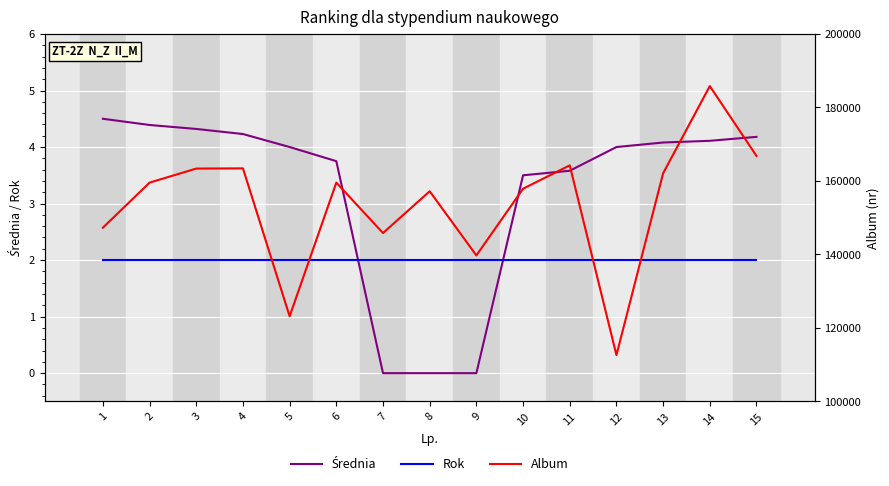

Which category has the highest value in the Rok series?

1